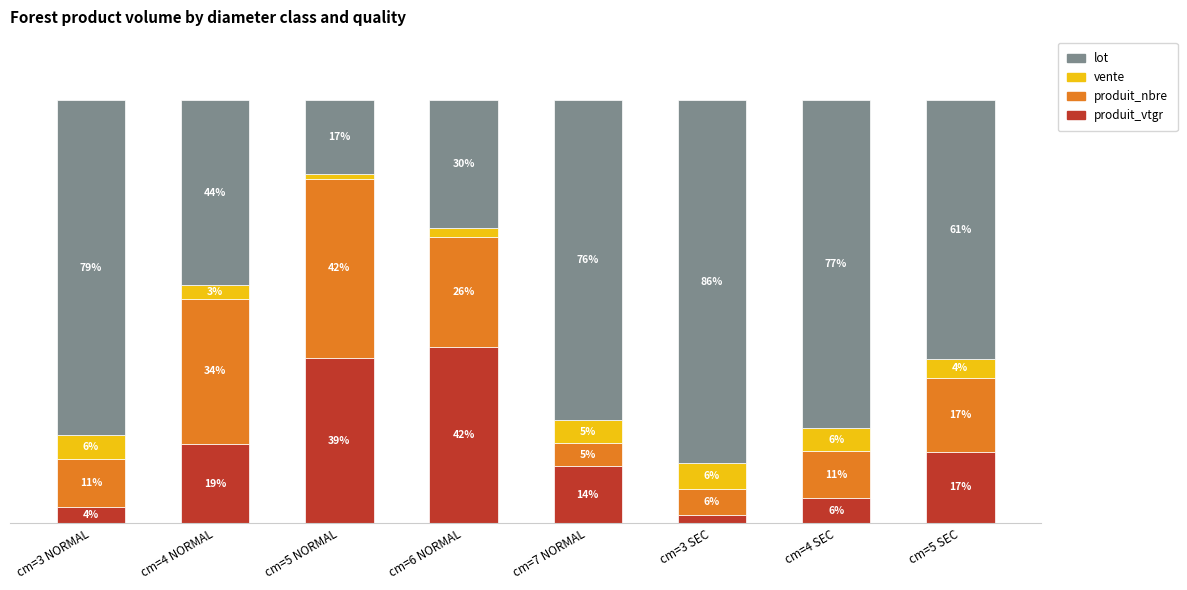

What is the maximum value for lot?

85.7